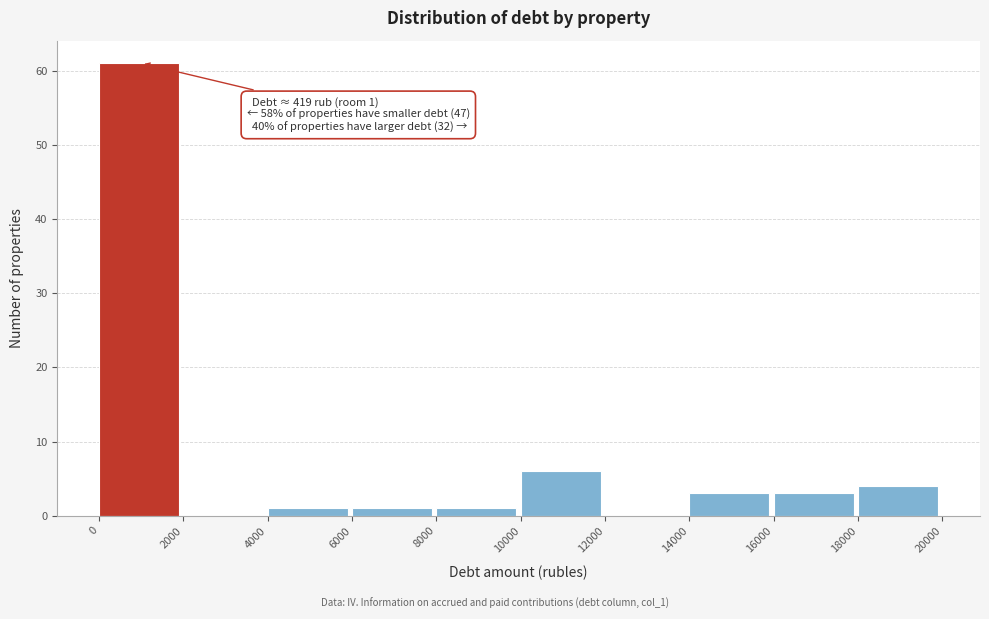

Over which range of the x-axis is the bar tallest?

0 to 2000